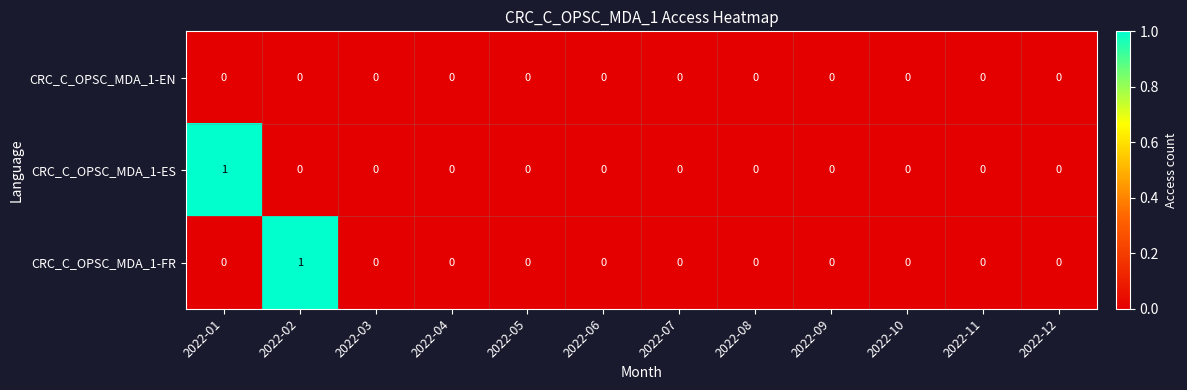

Between 2022-01 and 2022-07, which series saw the biggest shift?

CRC_C_OPSC_MDA_1-ES